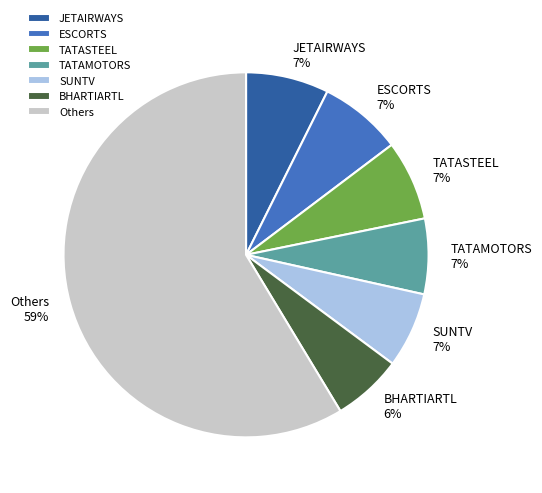

Do BHARTIARTL and ESCORTS together represent more than half of the pie?

No